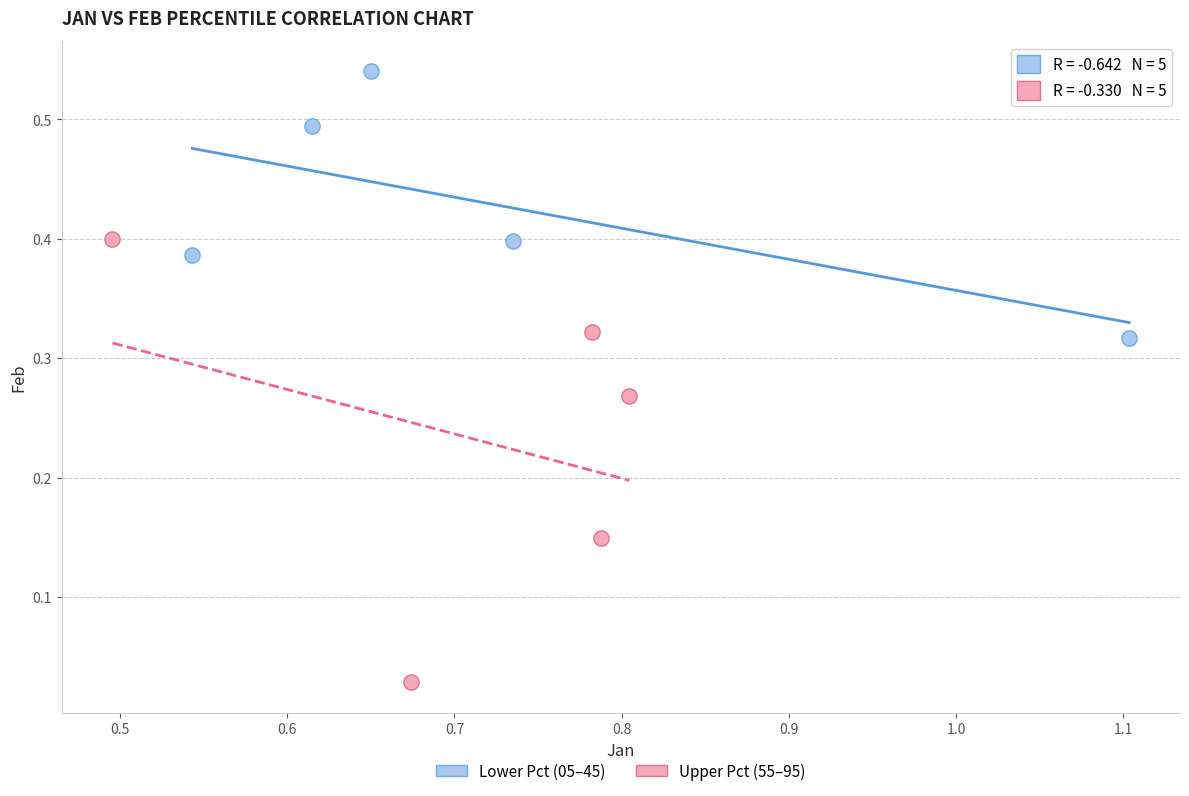

Which series has the largest Y range (max minus min)?

Upper Pct (55–95)